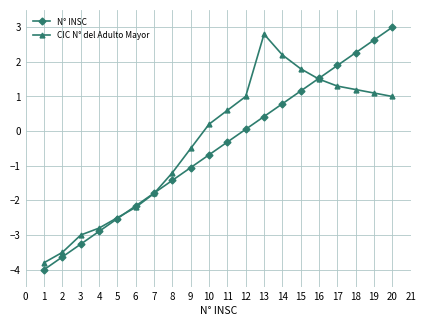

What value does the N° INSC series have at 20?

3.0